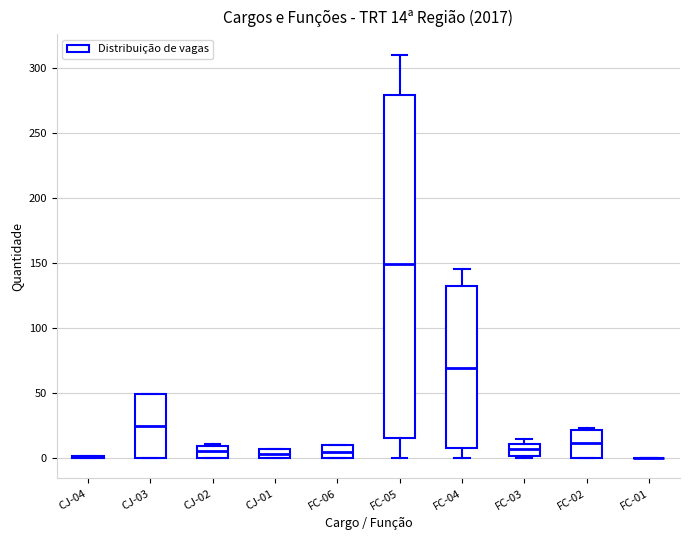

Which box is the tallest, from its lower edge to its upper edge?

FC-05